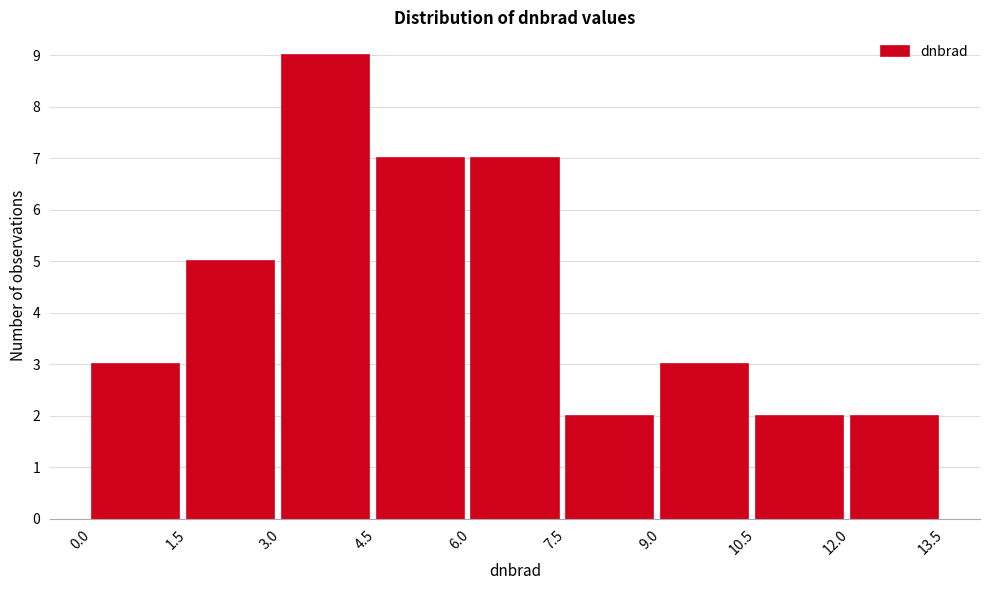

Which range on the x-axis has the tallest bar?

3.0 to 4.5